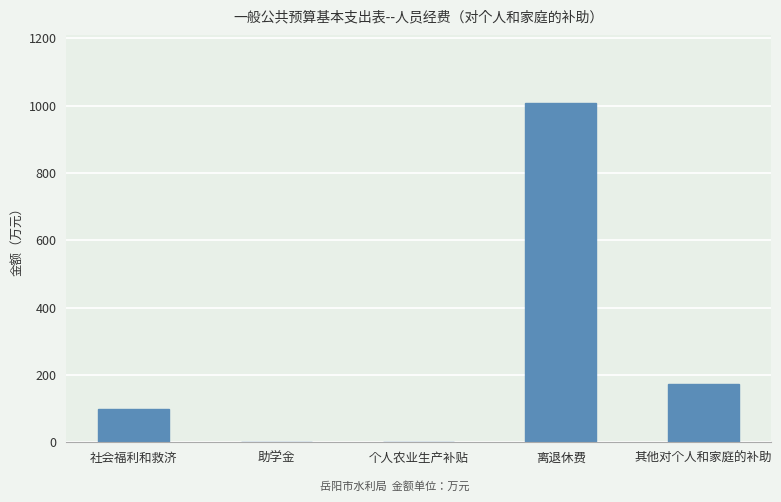

Reading left to right, extract all data points from this chart.

98.5	0.0	0.0	1008.5	173.4